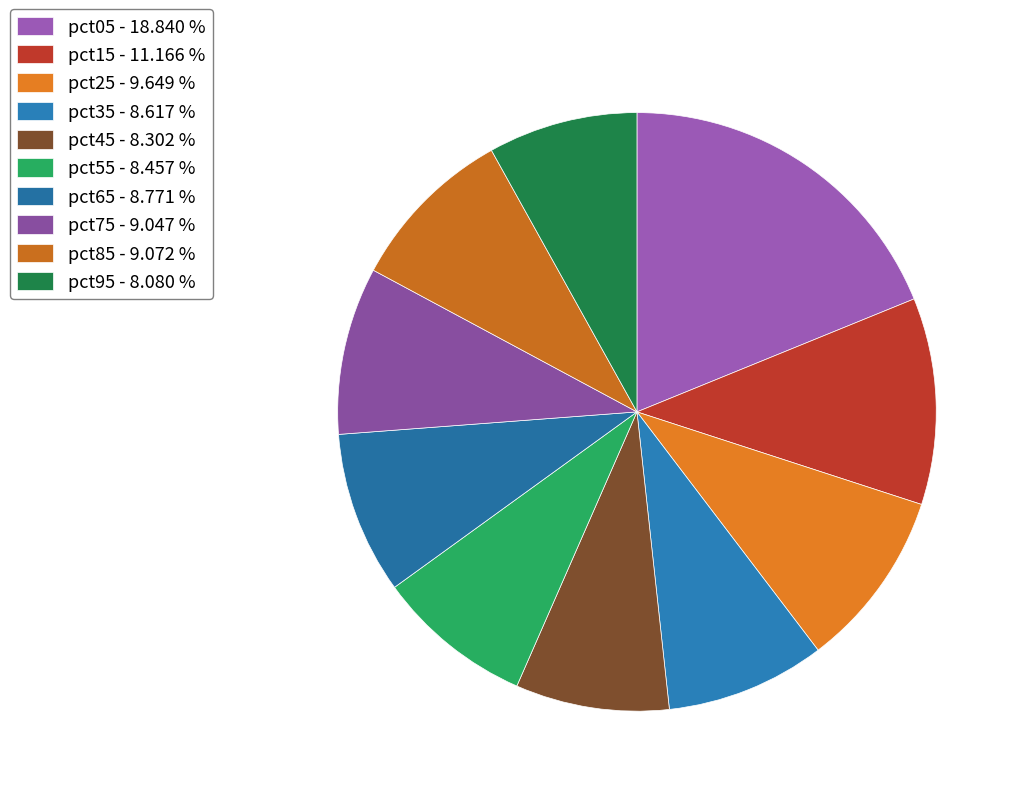

Which slice is the largest?

pct05